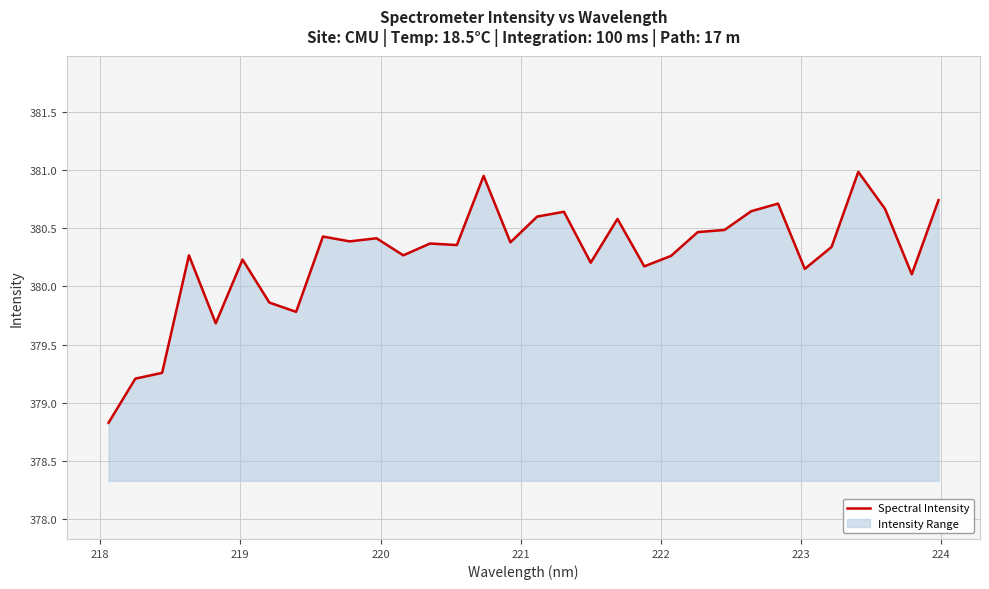

What is the minimum value shown in the chart?

378.8